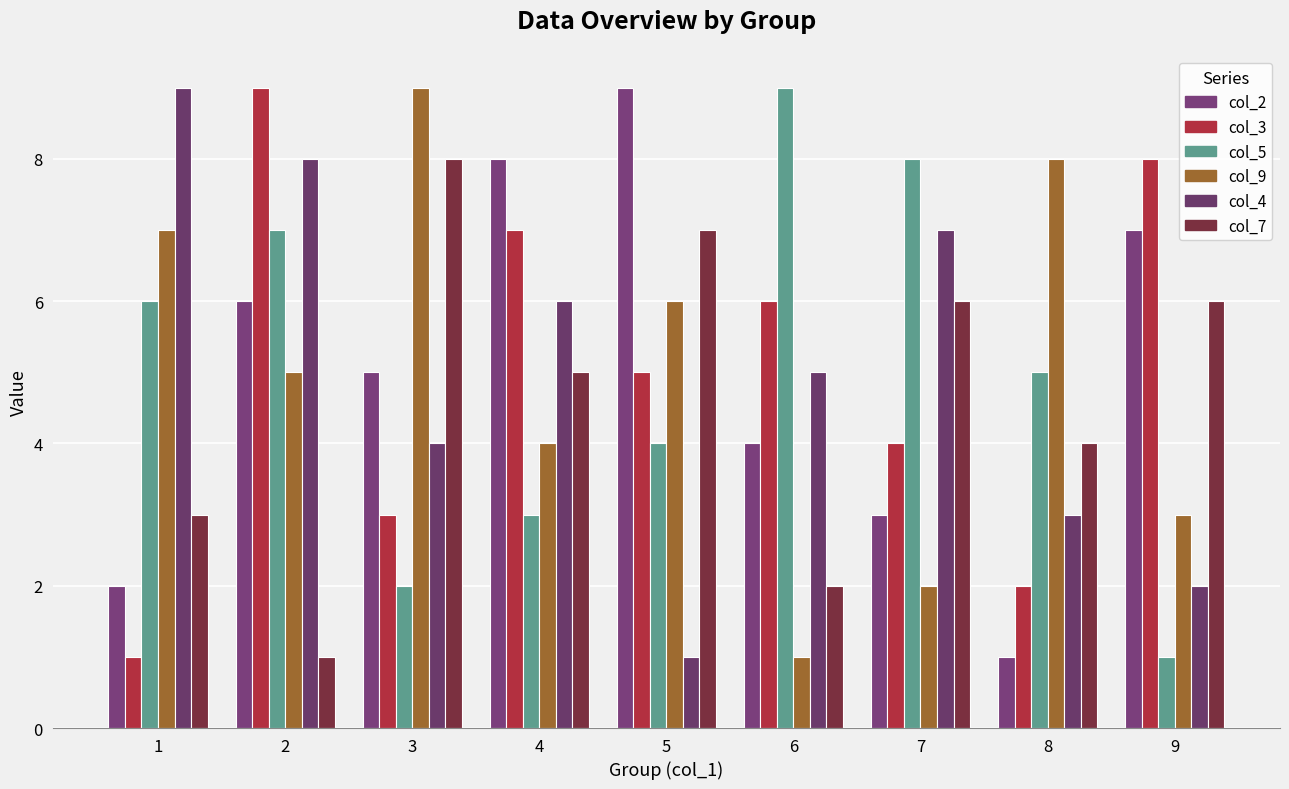

Are the bars grouped side by side (vs. stacked)?

Yes